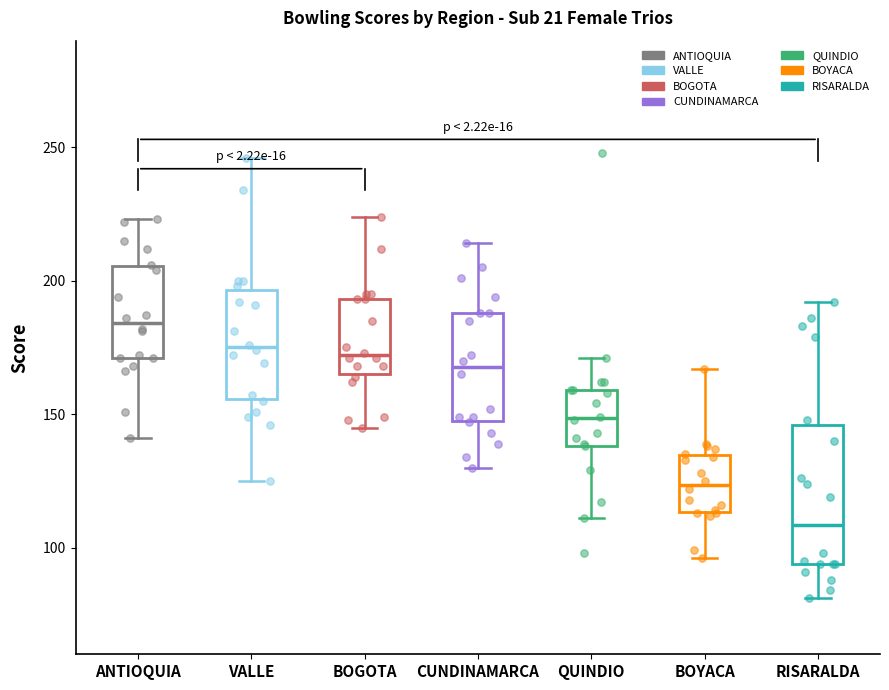

Which box's median line is the highest?

ANTIOQUIA